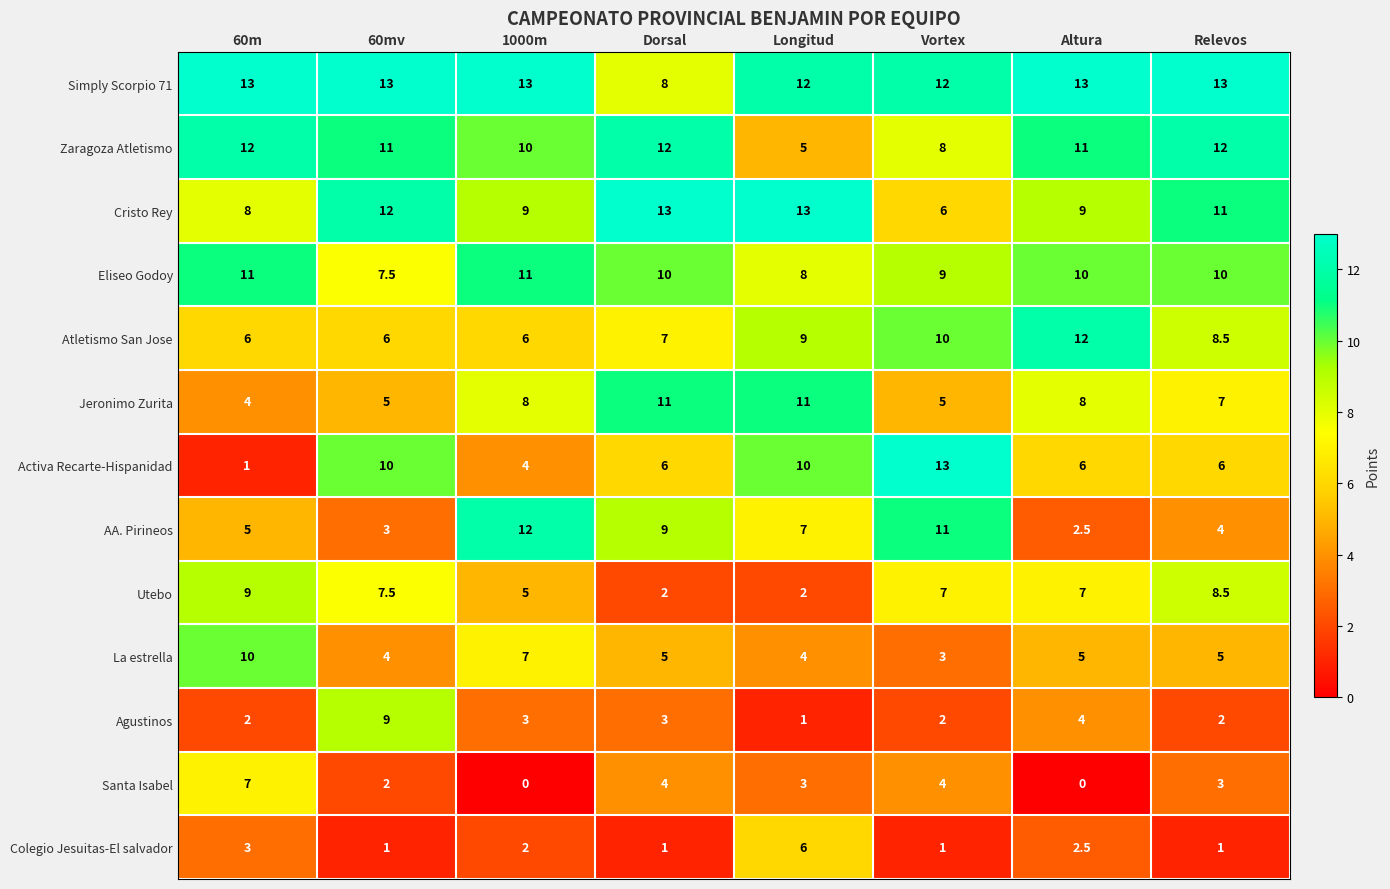

The value of Cristo Rey at 1000m is 11.8. True or false?

False